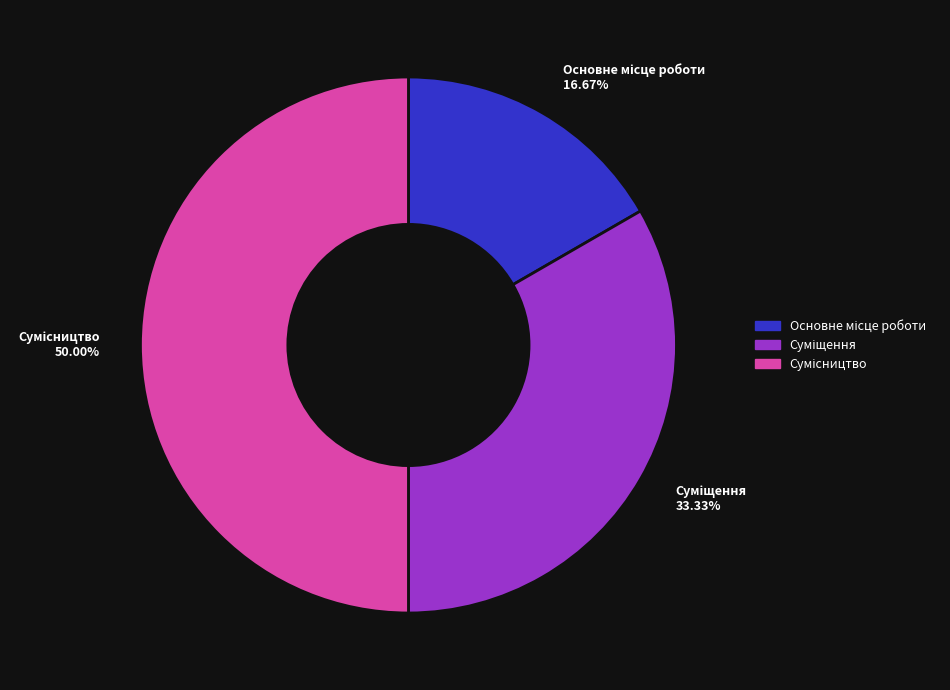

Between Основне місце роботи and Сумісництво, which is larger?

Сумісництво